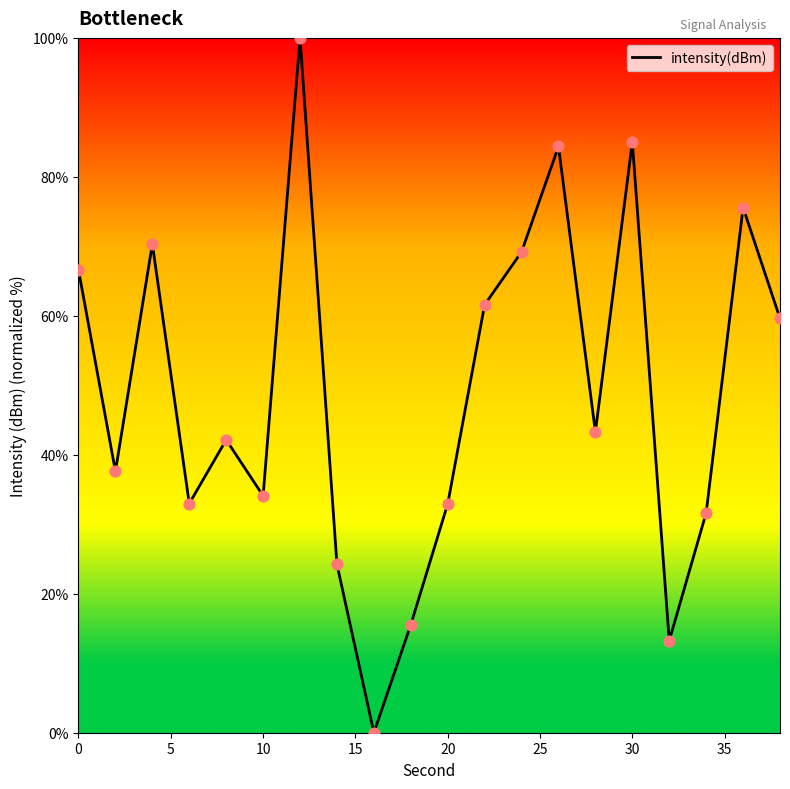

What is the difference between the maximum and minimum values?

100.0